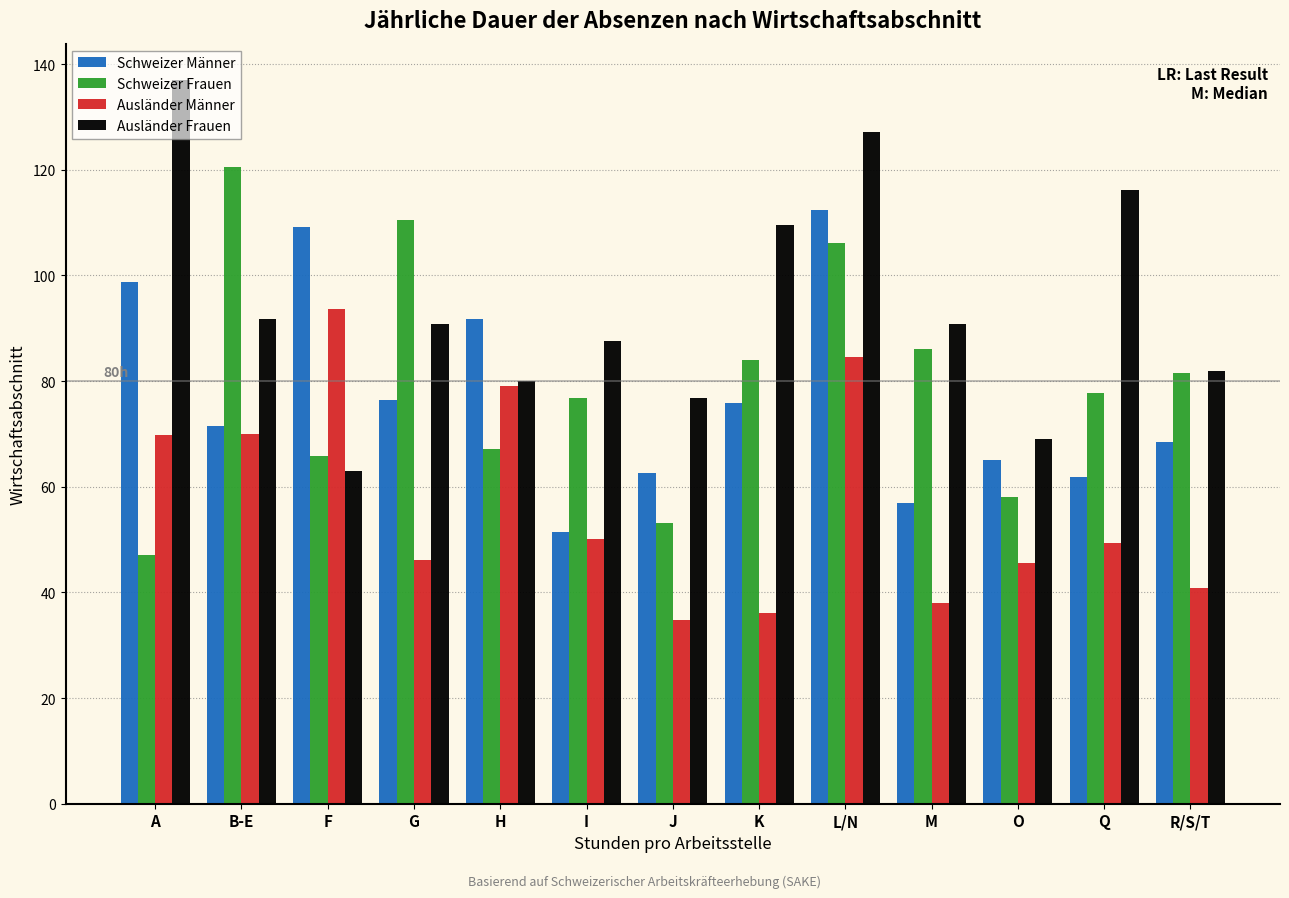

What value does the Ausländer Männer series have at J?

34.8